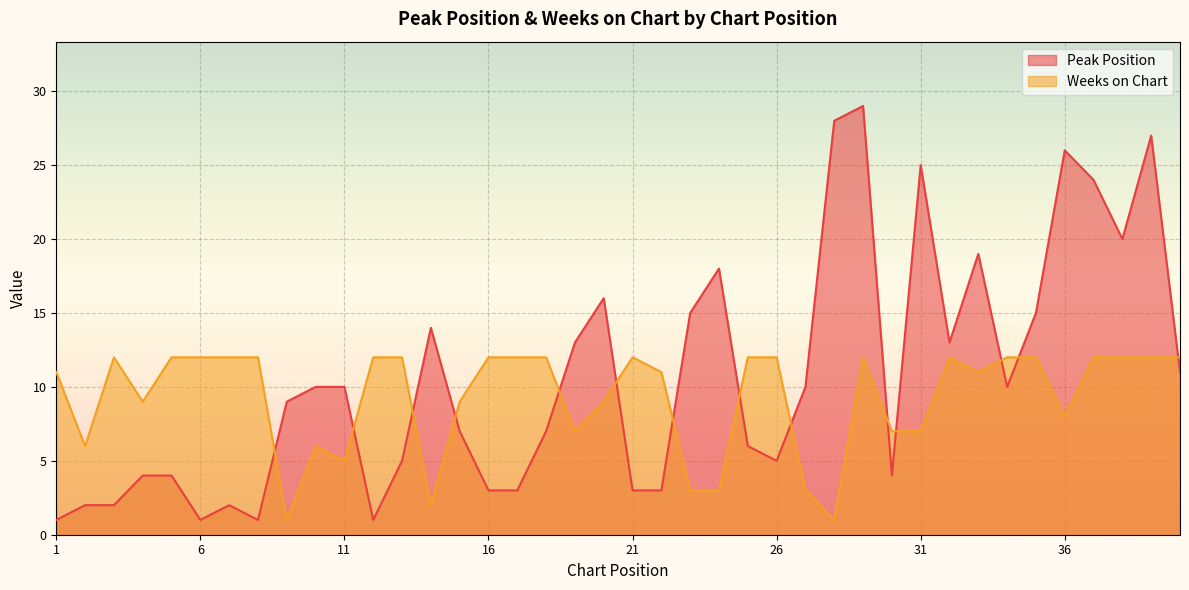

Rank the series by their average value, from lowest to highest.

Weeks on Chart, Peak Position